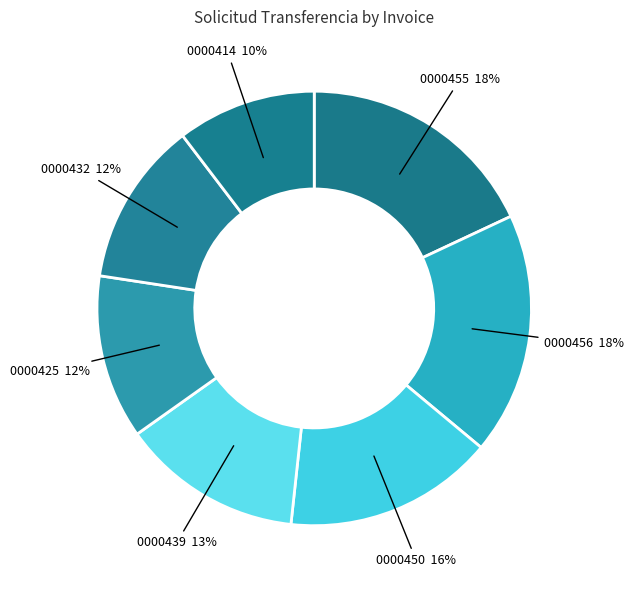

Approximately how many times larger is the value at 0000439 compared to 0000425?

1.1